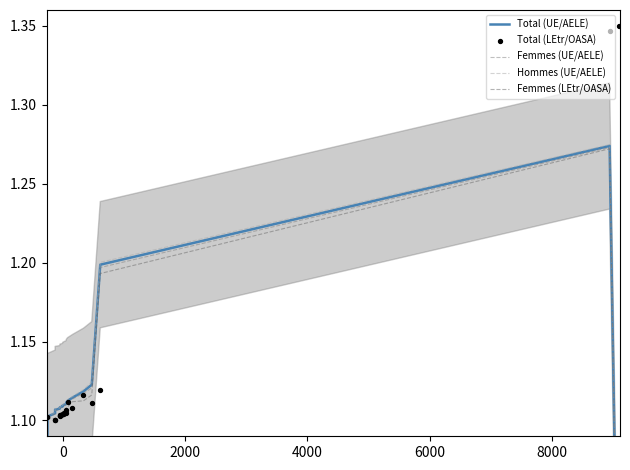

What are all the series names shown in the legend?

Total (UE/AELE), Femmes (UE/AELE), Hommes (UE/AELE), Femmes (LEtr/OASA), Total (LEtr/OASA)